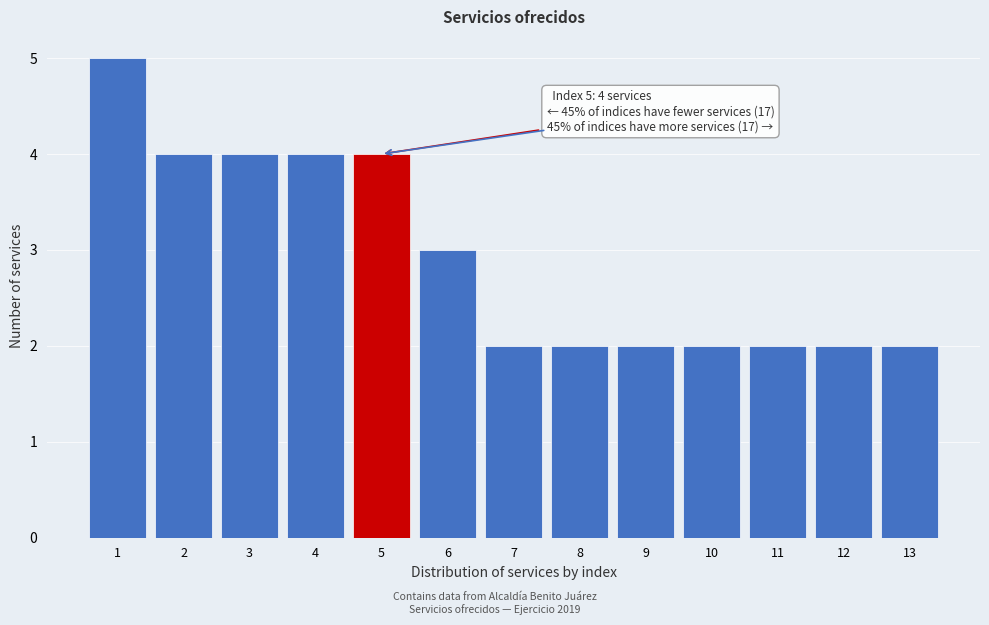

Which range on the x-axis has the tallest bar?

0.5 to 1.5